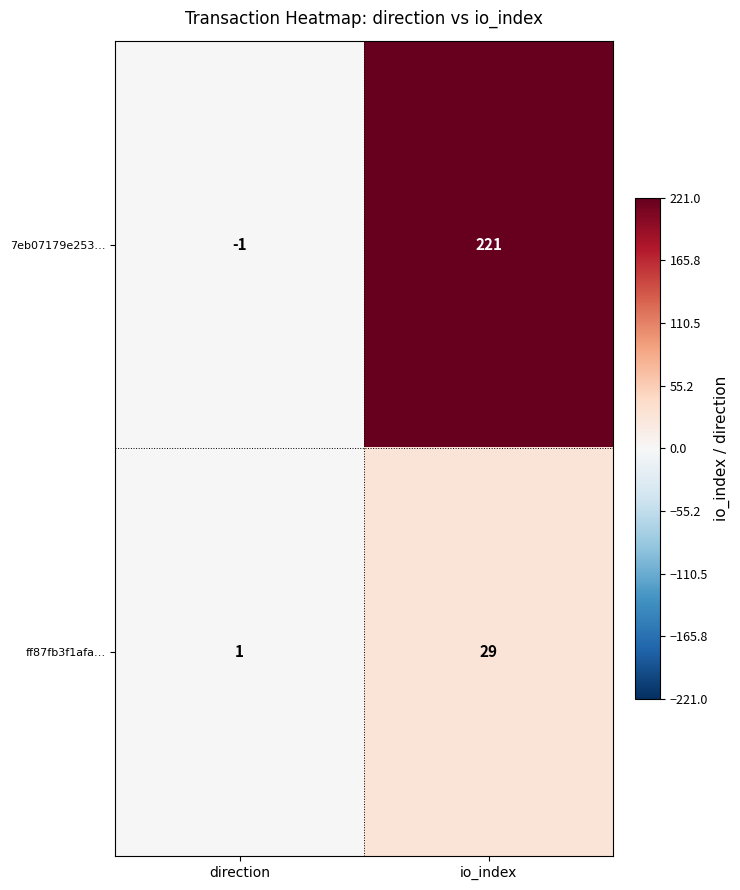

Which series has the largest range (max minus min)?

7eb07179e253…